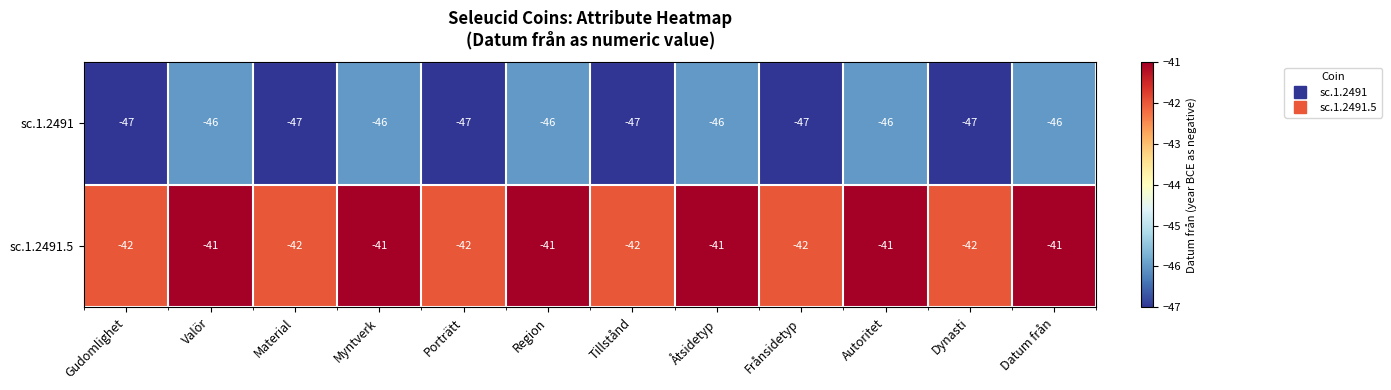

Rank the series by their average value, from highest to lowest.

sc.1.2491.5, sc.1.2491